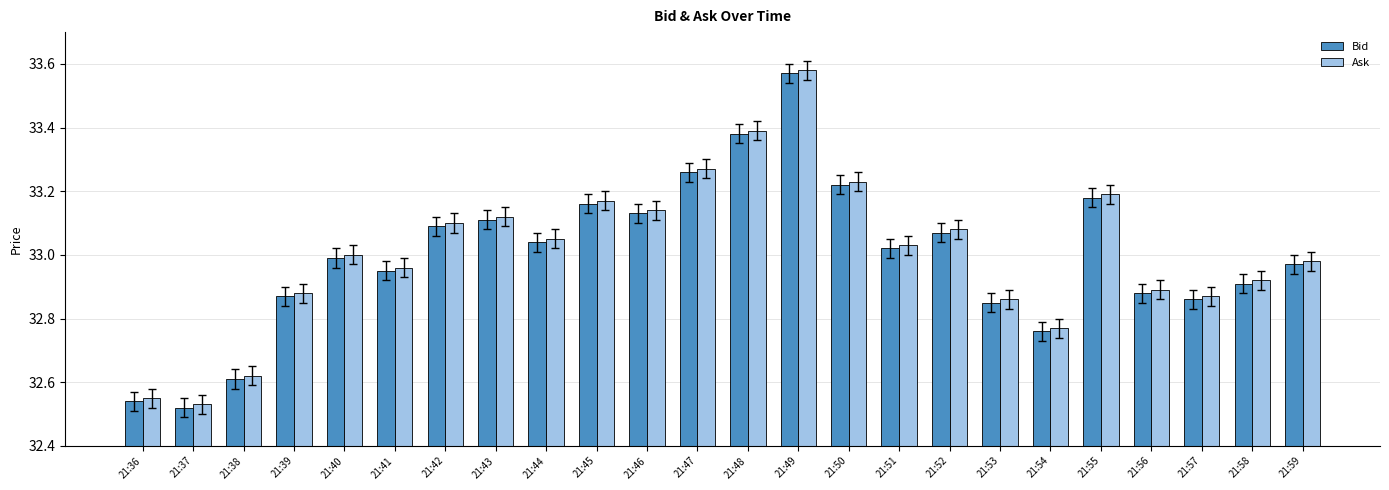

At which category is the sum across all series the highest?

21:49